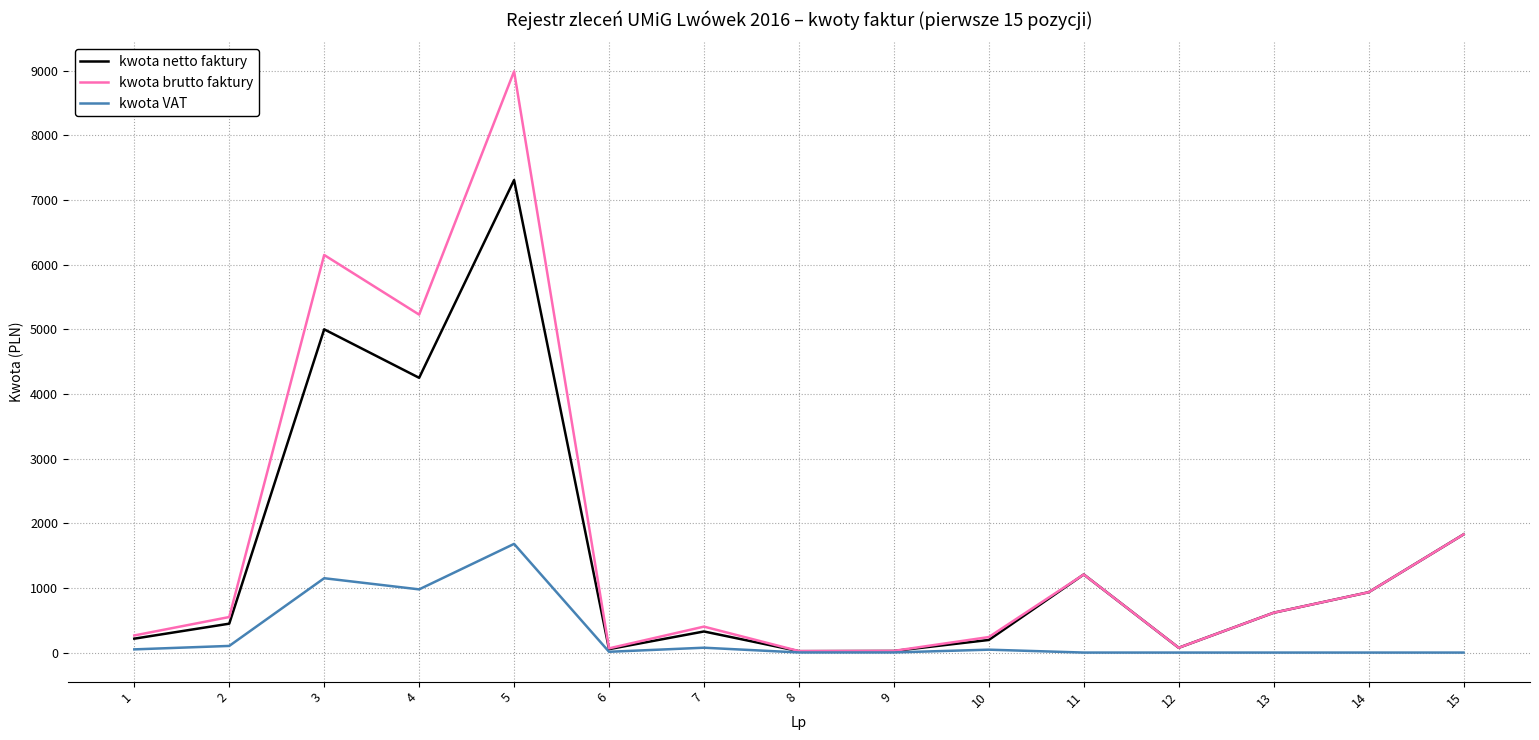

How many lines are shown in the chart?

3